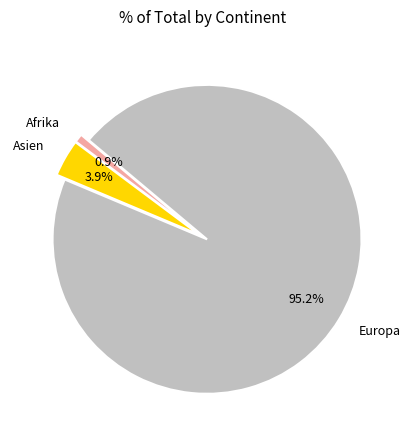

Is there a majority slice in this chart?

Yes